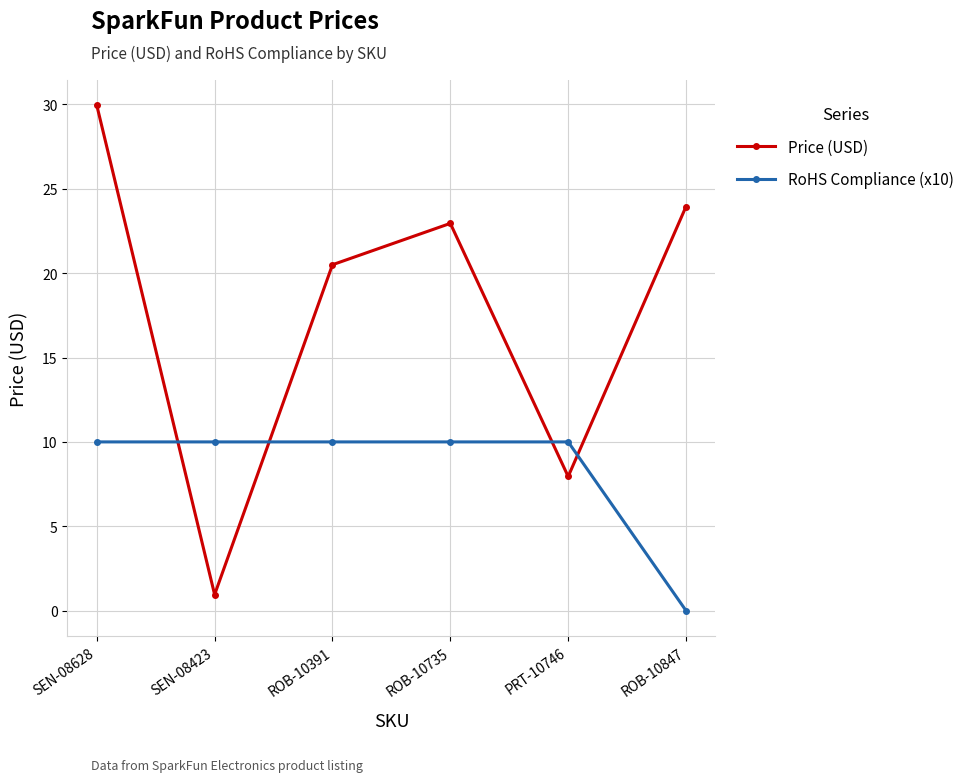

Does the chart display data point markers on the line(s)?

Yes